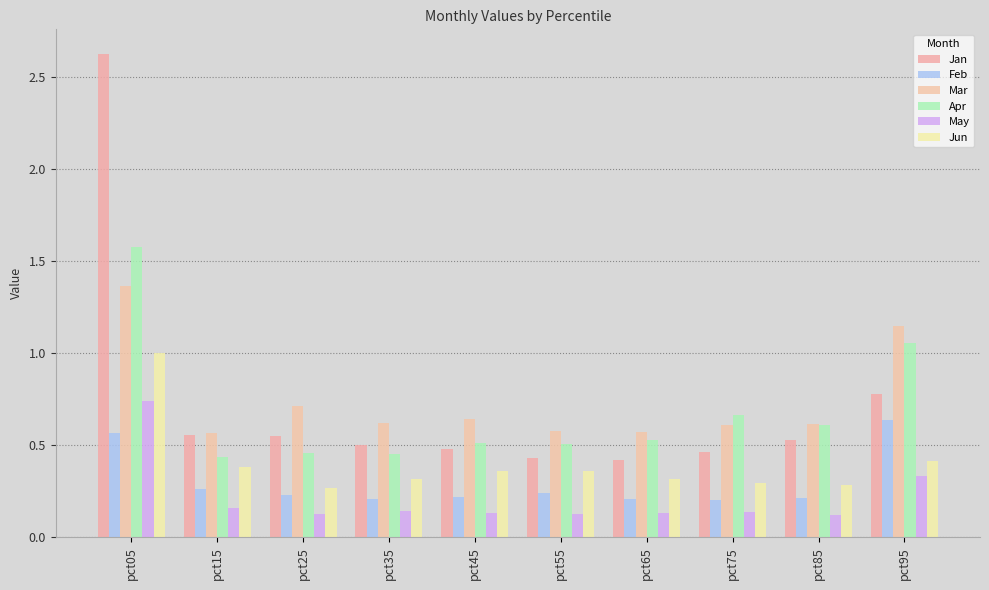

Does the chart contain any negative values?

No